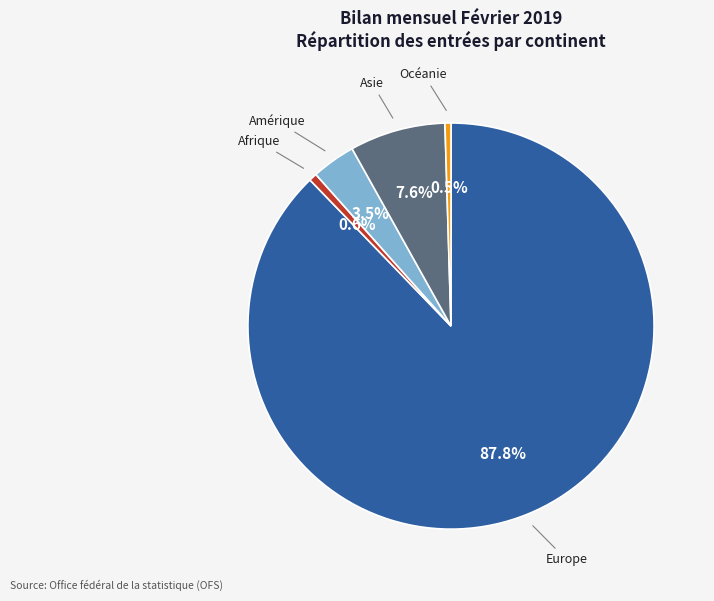

What percentage is NOT represented by Afrique?

99.4%